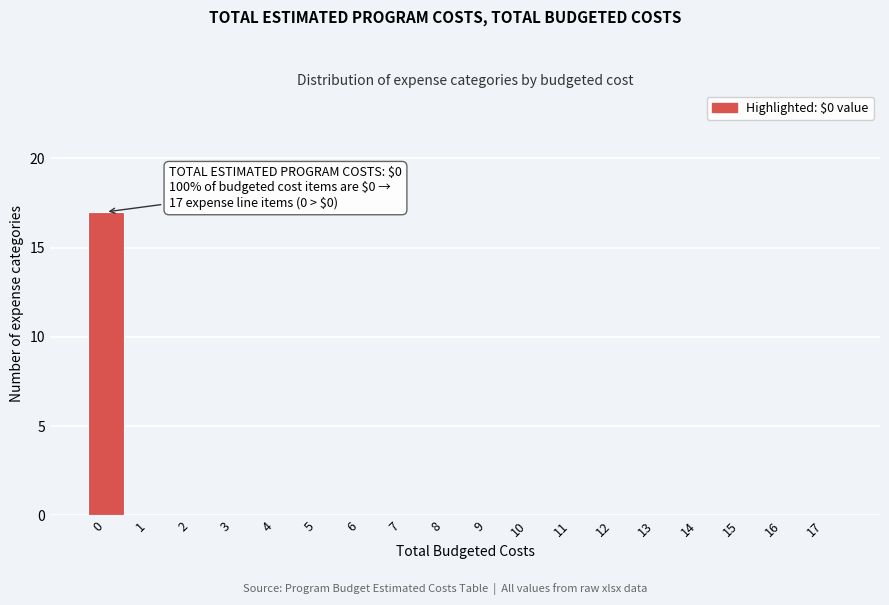

Reading right to left, extract all data points from this chart.

17=0	16=0	15=0	14=0	13=0	12=0	11=0	10=0	9=0	8=0	7=0	6=0	5=0	4=0	3=0	2=0	1=0	0=17